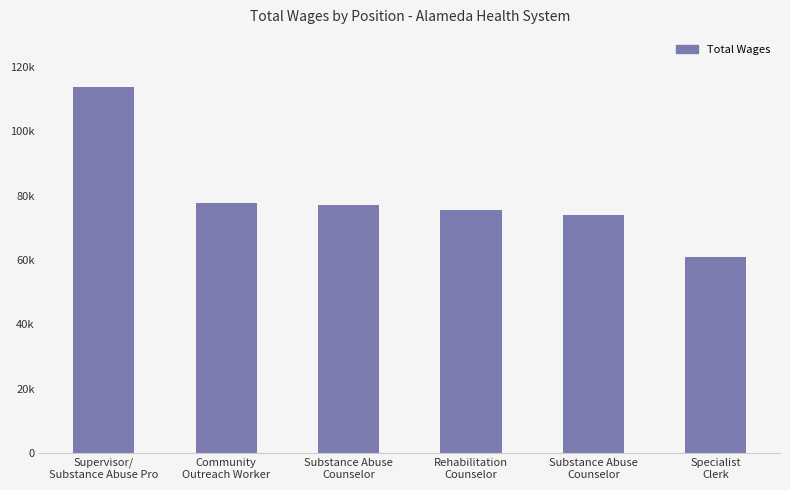

What is the minimum value shown in the chart?

60911